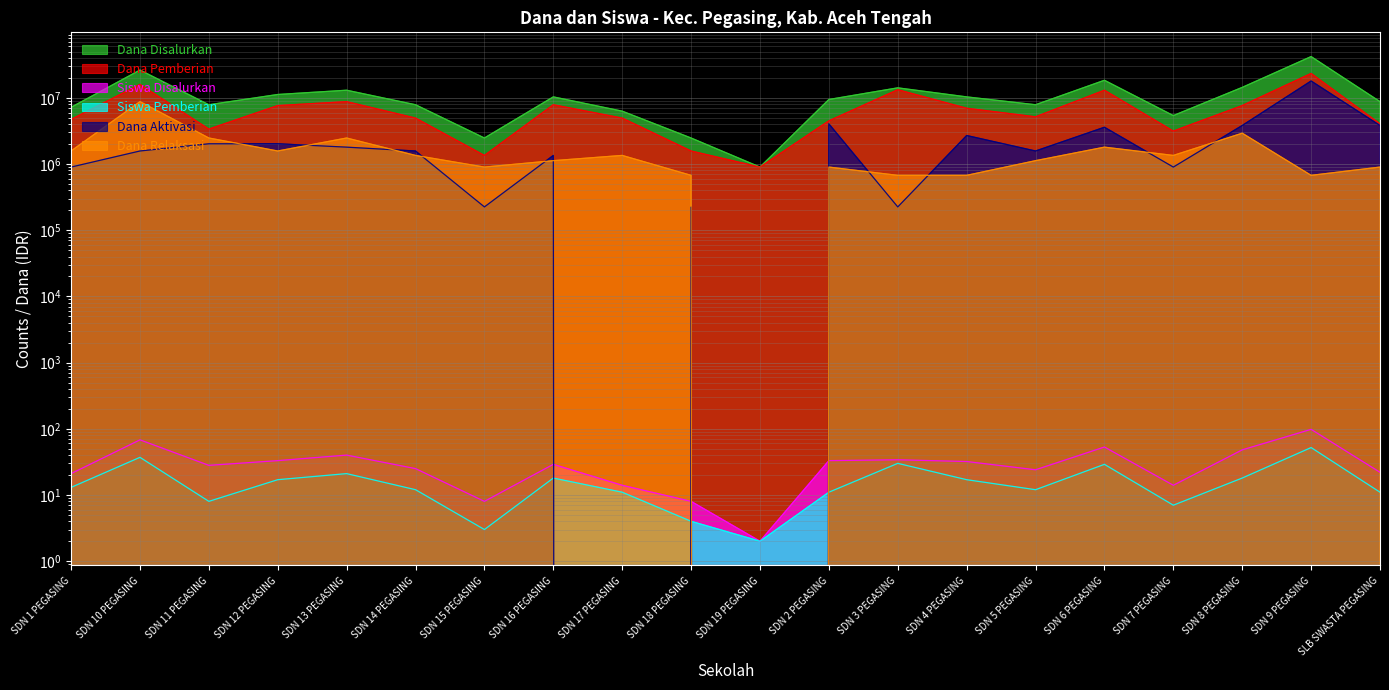

Reading right to left, transcribe all the data shown in this chart.

Dana Disalurkan: SLB SWASTA PEGASING=8775000	SDN 9 PEGASING=42075000	SDN 8 PEGASING=14400000	SDN 7 PEGASING=5400000	SDN 6 PEGASING=18450000	SDN 5 PEGASING=7875000	SDN 4 PEGASING=10350000	SDN 3 PEGASING=14175000	SDN 2 PEGASING=9450000	SDN 19 PEGASING=900000	SDN 18 PEGASING=2475000	SDN 17 PEGASING=6300000	SDN 16 PEGASING=10350000	SDN 15 PEGASING=2475000	SDN 14 PEGASING=7875000	SDN 13 PEGASING=13050000	SDN 12 PEGASING=11250000	SDN 11 PEGASING=7875000	SDN 10 PEGASING=26325000	SDN 1 PEGASING=7200000
Dana Pemberian: SLB SWASTA PEGASING=4050000	SDN 9 PEGASING=23400000	SDN 8 PEGASING=7650000	SDN 7 PEGASING=3150000	SDN 6 PEGASING=13050000	SDN 5 PEGASING=5175000	SDN 4 PEGASING=6975000	SDN 3 PEGASING=13275000	SDN 2 PEGASING=4500000	SDN 19 PEGASING=900000	SDN 18 PEGASING=1575000	SDN 17 PEGASING=4950000	SDN 16 PEGASING=7875000	SDN 15 PEGASING=1350000	SDN 14 PEGASING=4950000	SDN 13 PEGASING=8775000	SDN 12 PEGASING=7650000	SDN 11 PEGASING=3375000	SDN 10 PEGASING=15975000	SDN 1 PEGASING=4725000
Siswa Disalurkan: SLB SWASTA PEGASING=22	SDN 9 PEGASING=98	SDN 8 PEGASING=48	SDN 7 PEGASING=14	SDN 6 PEGASING=53	SDN 5 PEGASING=24	SDN 4 PEGASING=32	SDN 3 PEGASING=34	SDN 2 PEGASING=33	SDN 19 PEGASING=2	SDN 18 PEGASING=8	SDN 17 PEGASING=14	SDN 16 PEGASING=29	SDN 15 PEGASING=8	SDN 14 PEGASING=25	SDN 13 PEGASING=40	SDN 12 PEGASING=33	SDN 11 PEGASING=28	SDN 10 PEGASING=68	SDN 1 PEGASING=21
Siswa Pemberian: SLB SWASTA PEGASING=11	SDN 9 PEGASING=52	SDN 8 PEGASING=18	SDN 7 PEGASING=7	SDN 6 PEGASING=29	SDN 5 PEGASING=12	SDN 4 PEGASING=17	SDN 3 PEGASING=30	SDN 2 PEGASING=11	SDN 19 PEGASING=2	SDN 18 PEGASING=4	SDN 17 PEGASING=11	SDN 16 PEGASING=18	SDN 15 PEGASING=3	SDN 14 PEGASING=12	SDN 13 PEGASING=21	SDN 12 PEGASING=17	SDN 11 PEGASING=8	SDN 10 PEGASING=37	SDN 1 PEGASING=13
Dana Aktivasi: SLB SWASTA PEGASING=3825000	SDN 9 PEGASING=18000000	SDN 8 PEGASING=3825000	SDN 7 PEGASING=900000	SDN 6 PEGASING=3600000	SDN 5 PEGASING=1575000	SDN 4 PEGASING=2700000	SDN 3 PEGASING=225000	SDN 2 PEGASING=4050000	SDN 19 PEGASING=0	SDN 18 PEGASING=225000	SDN 17 PEGASING=0	SDN 16 PEGASING=1350000	SDN 15 PEGASING=225000	SDN 14 PEGASING=1575000	SDN 13 PEGASING=1800000	SDN 12 PEGASING=2025000	SDN 11 PEGASING=2025000	SDN 10 PEGASING=1575000	SDN 1 PEGASING=900000
Dana Relaksasi: SLB SWASTA PEGASING=900000	SDN 9 PEGASING=675000	SDN 8 PEGASING=2925000	SDN 7 PEGASING=1350000	SDN 6 PEGASING=1800000	SDN 5 PEGASING=1125000	SDN 4 PEGASING=675000	SDN 3 PEGASING=675000	SDN 2 PEGASING=900000	SDN 19 PEGASING=0	SDN 18 PEGASING=675000	SDN 17 PEGASING=1350000	SDN 16 PEGASING=1125000	SDN 15 PEGASING=900000	SDN 14 PEGASING=1350000	SDN 13 PEGASING=2475000	SDN 12 PEGASING=1575000	SDN 11 PEGASING=2475000	SDN 10 PEGASING=8775000	SDN 1 PEGASING=1575000